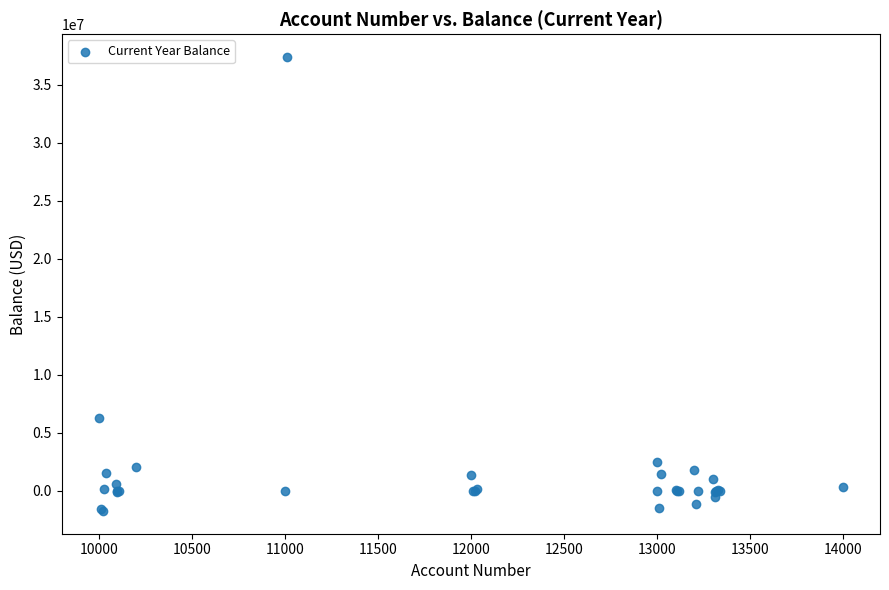

What Y value in the scatter plot is closest to 17815590?

6255661.2